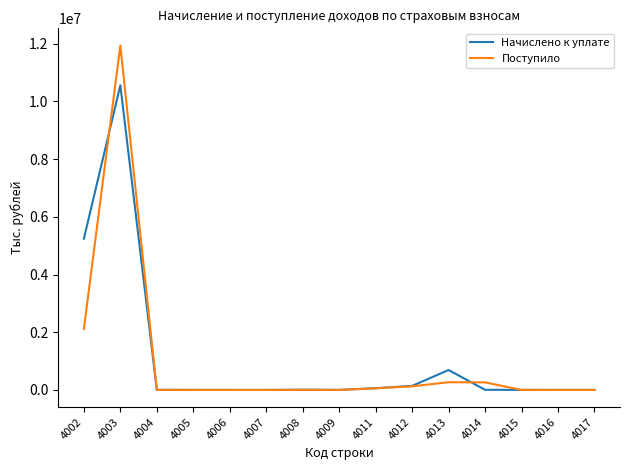

What is the difference between the second highest and minimum values in the Поступило series?

2113775